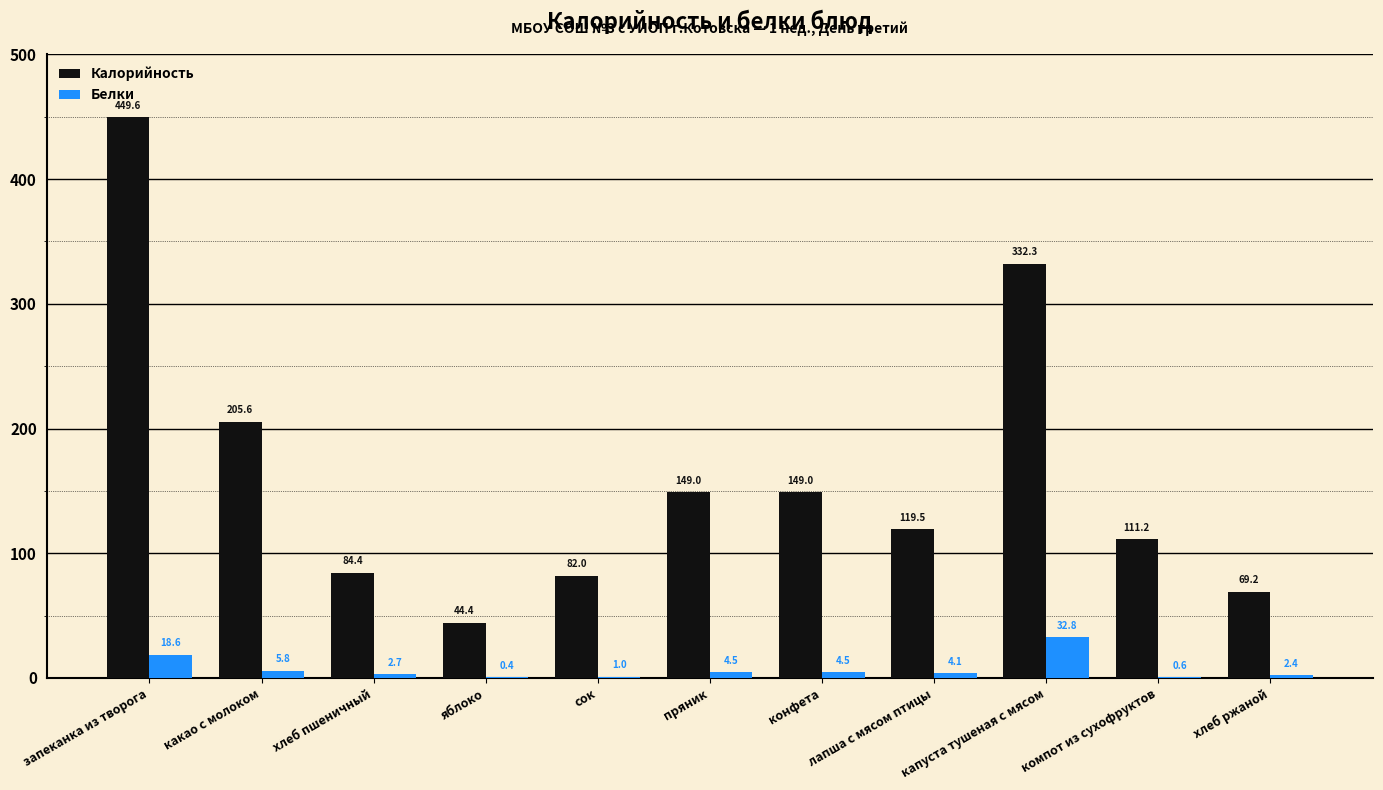

What is the average value of the Калорийность series?

163.3